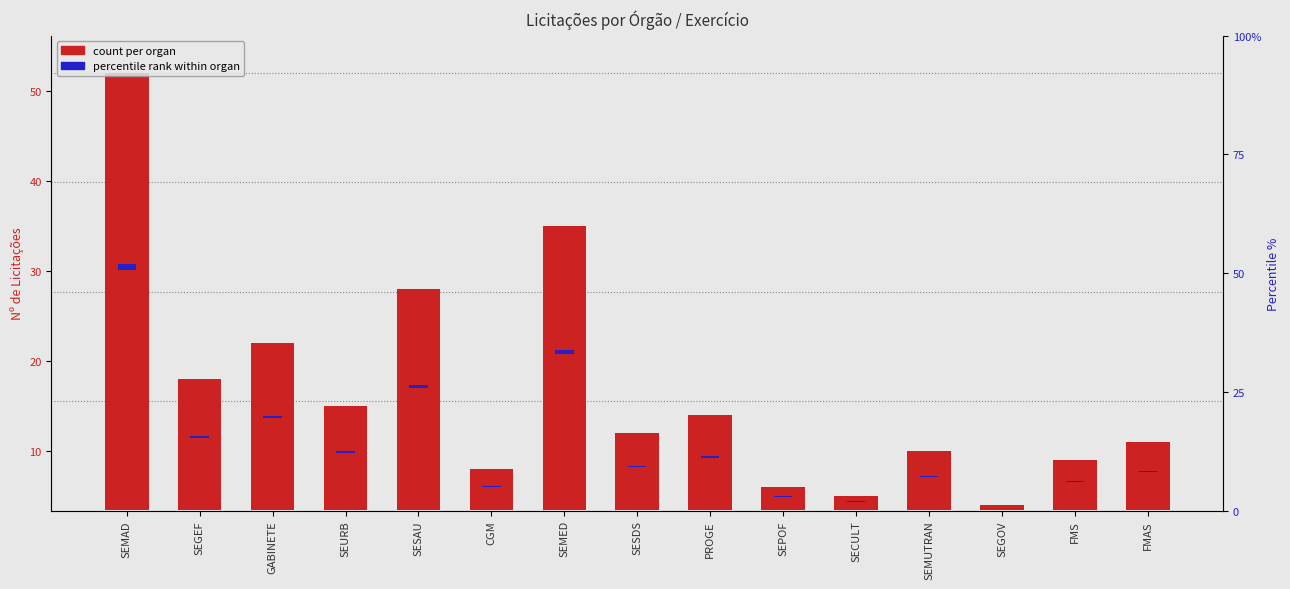

How many bars are there in total?

15